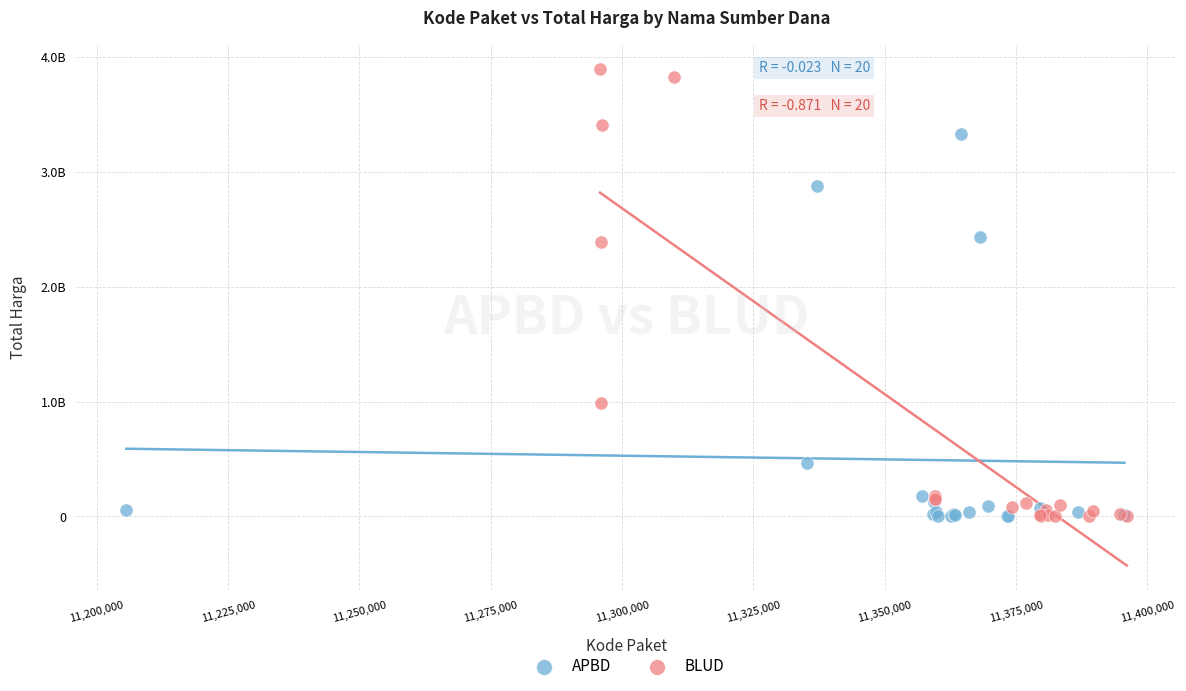

Which series has the widest spread of Y values?

BLUD